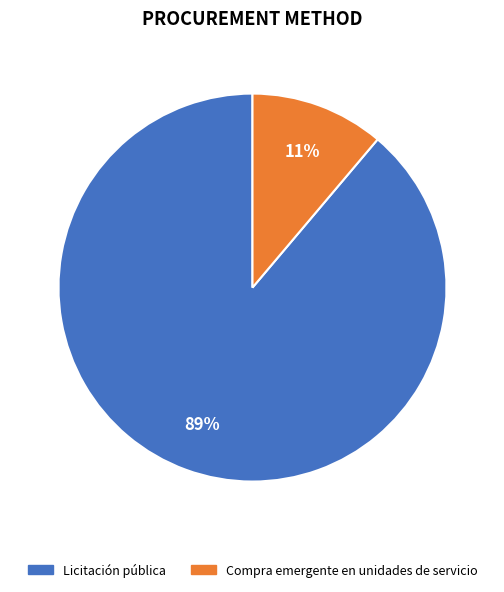

The Licitación pública slice represents 89% of the pie. True or false?

True